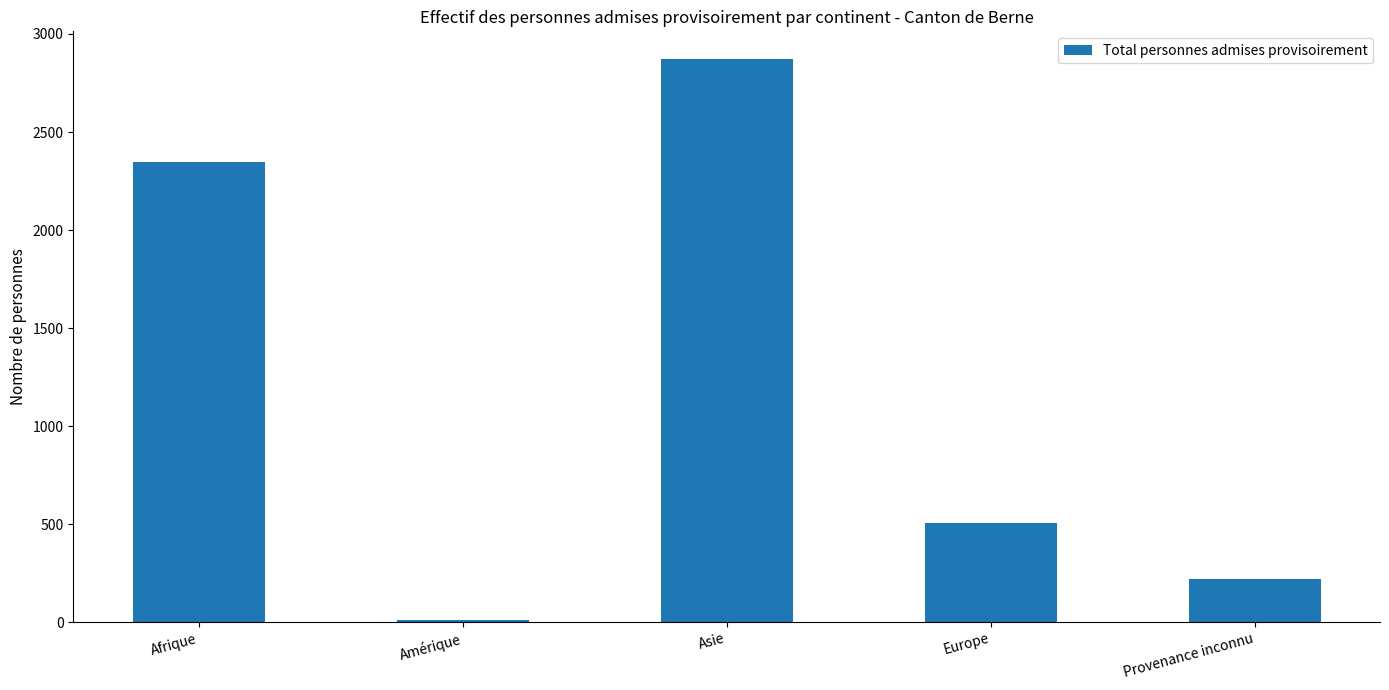

How many bars are there in total?

5